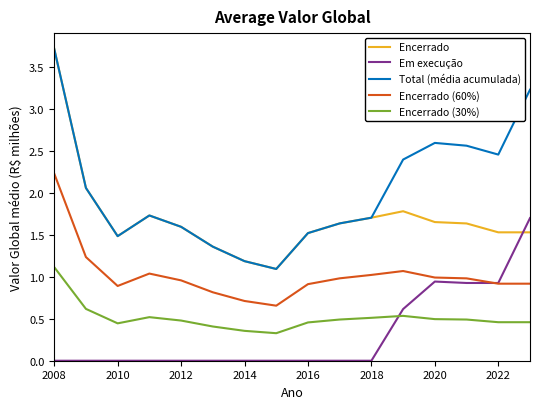

What is the maximum value for Encerrado?

3.7